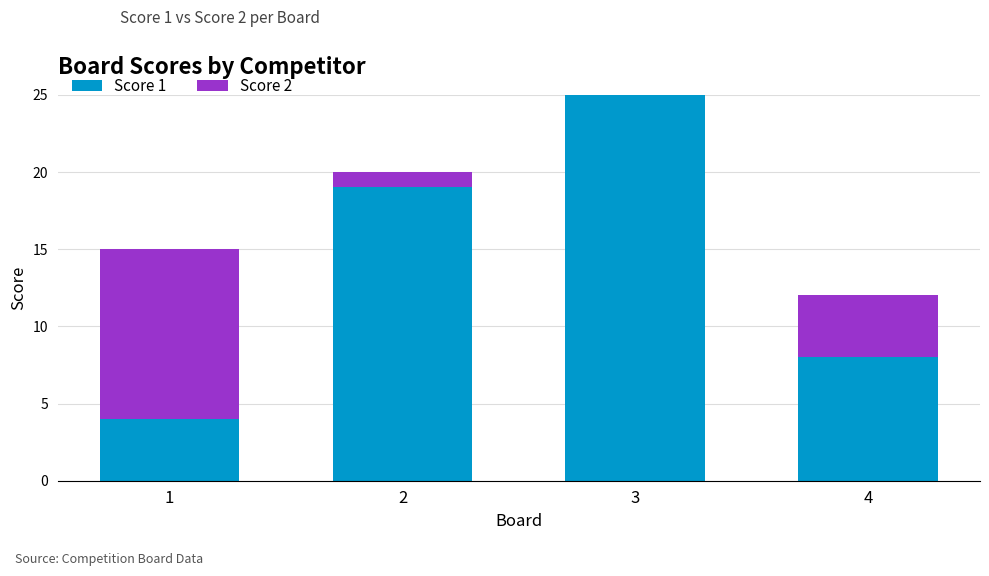

The value of Score 1 at 4 is 4. True or false?

False